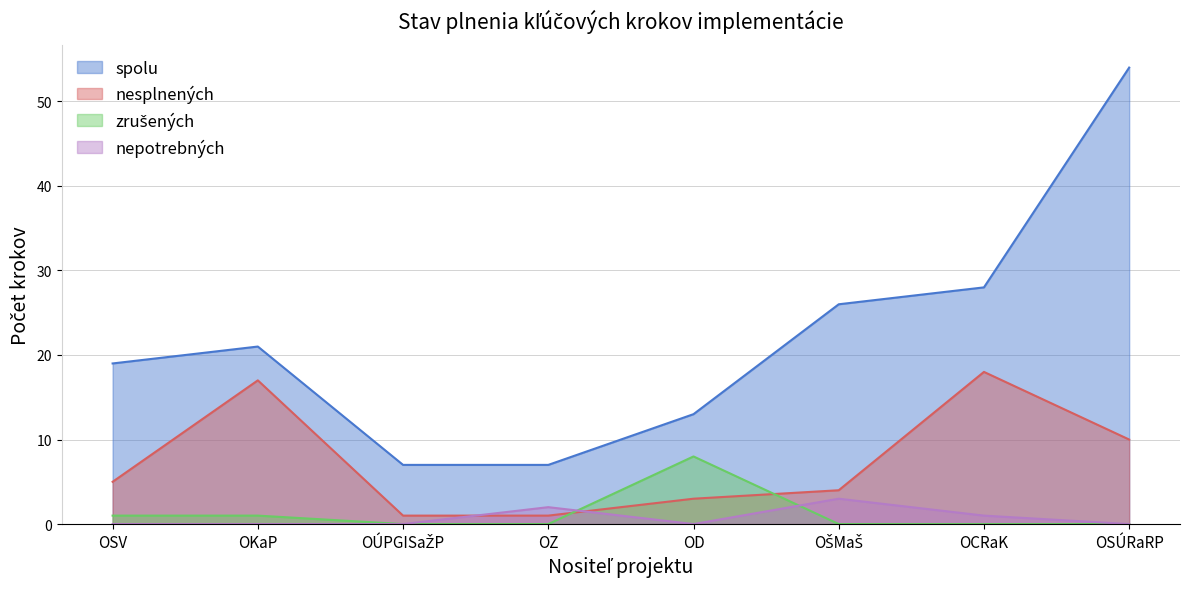

What is the difference between the second highest and second lowest values in the nesplnených series?

16